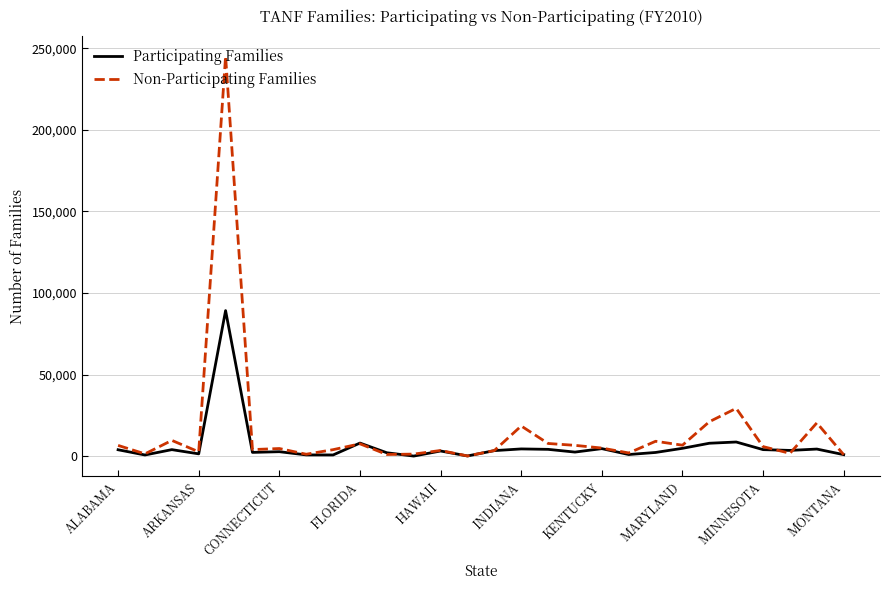

How many distinct data groups are displayed?

2